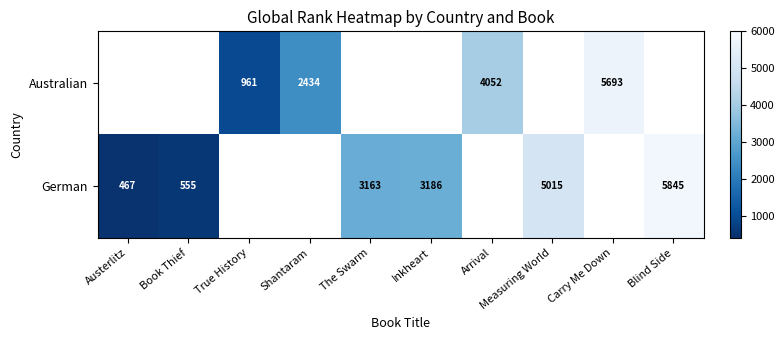

Is it true that German equals 5015 at Measuring World?

True